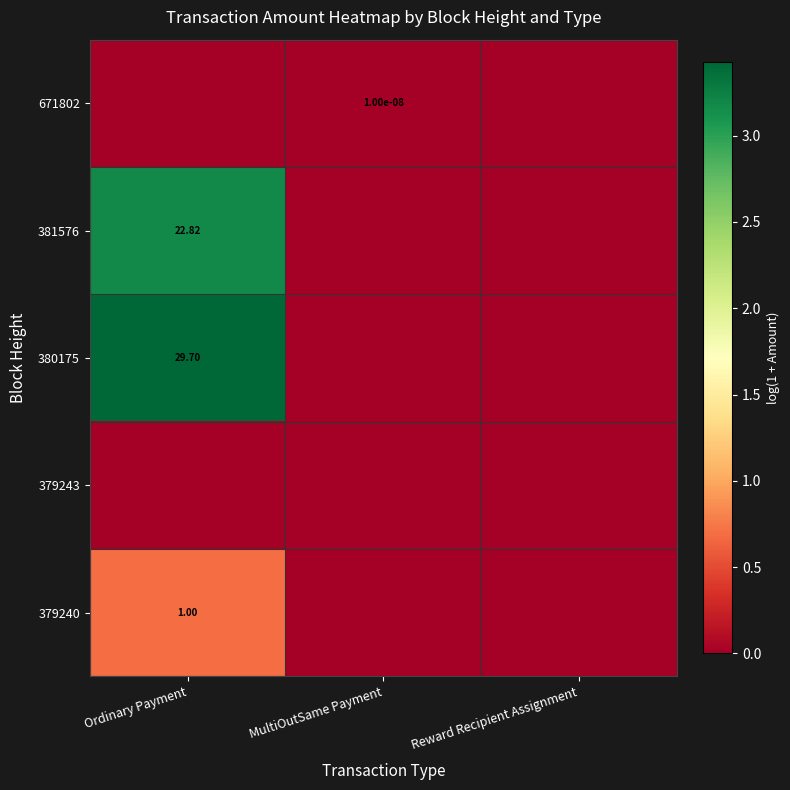

Is the value of 379240 at MultiOutSame Payment greater than the value of 381576 at Ordinary Payment?

No